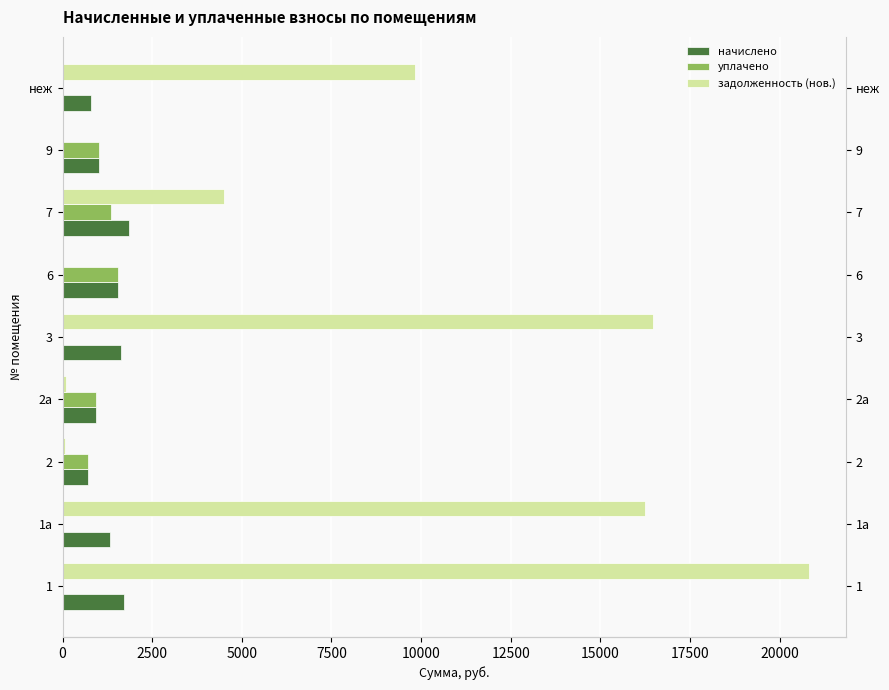

Which series has the largest total across all categories?

задолженность (нов.)